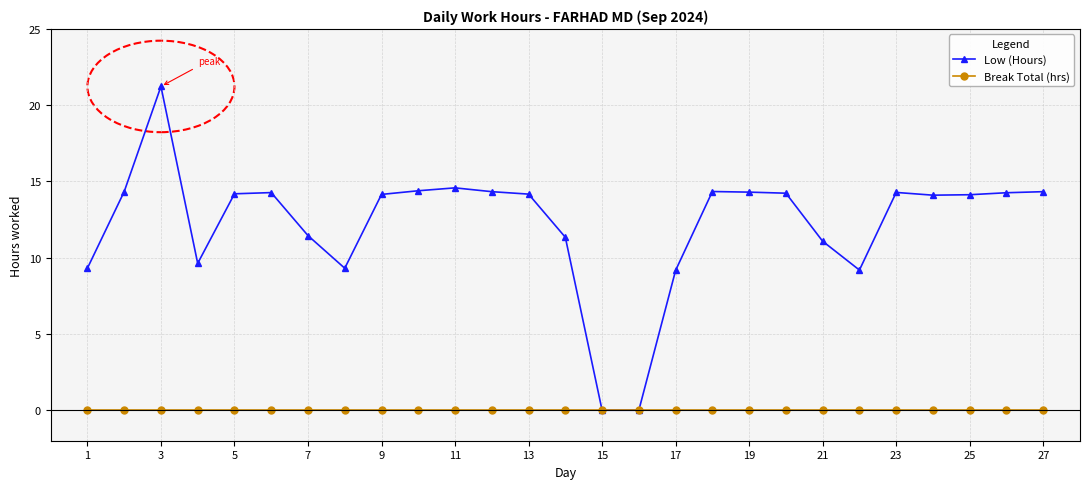

Which series has the widest spread of values?

Low (Hours)